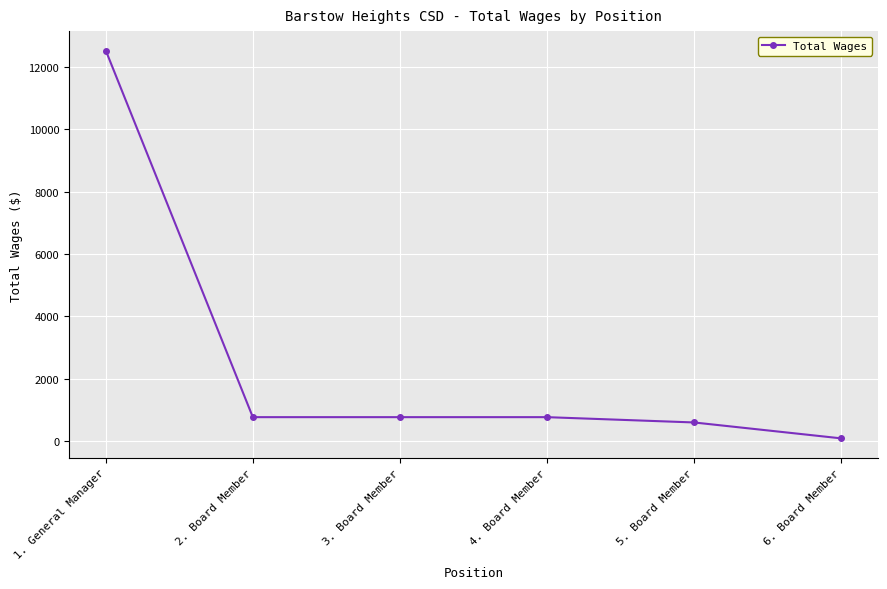

Between 6. Board Member and 4. Board Member, which is larger?

4. Board Member